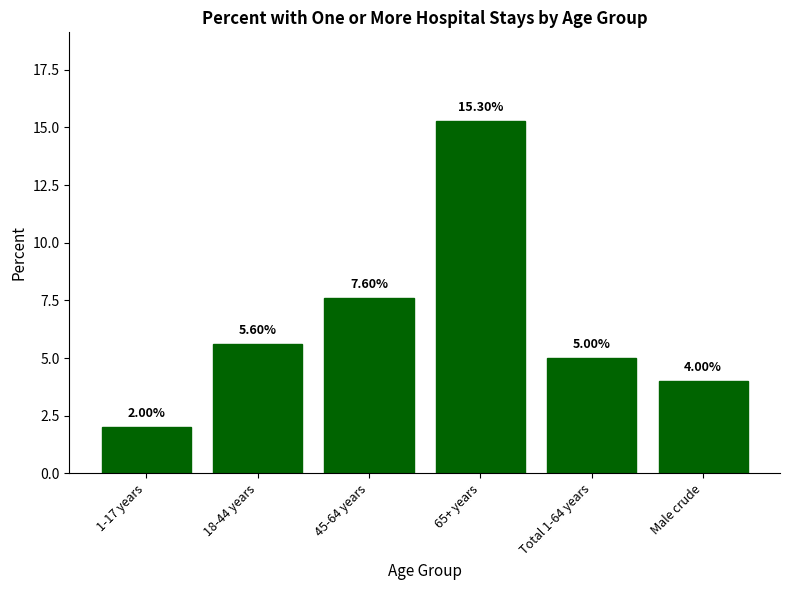

What is the average value?

6.6